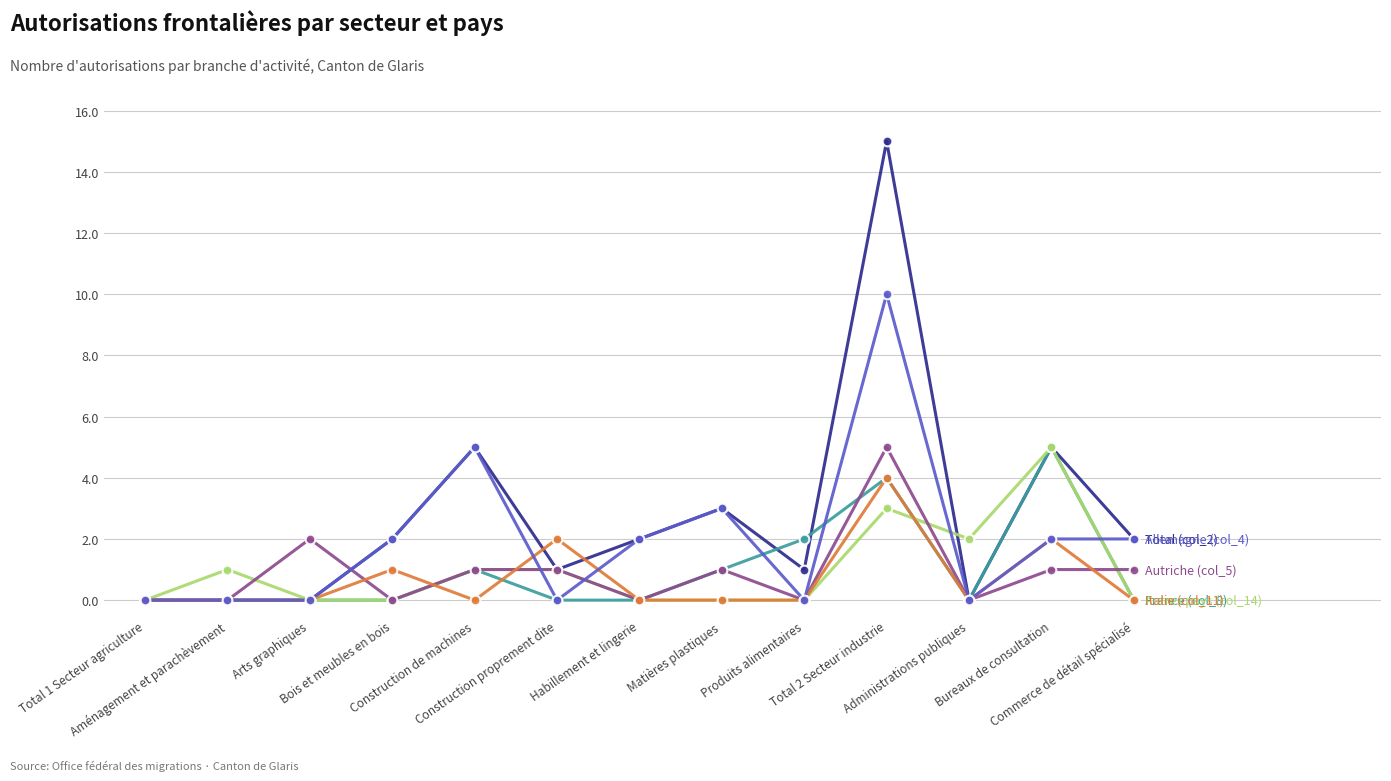

What is the greatest value displayed?

15